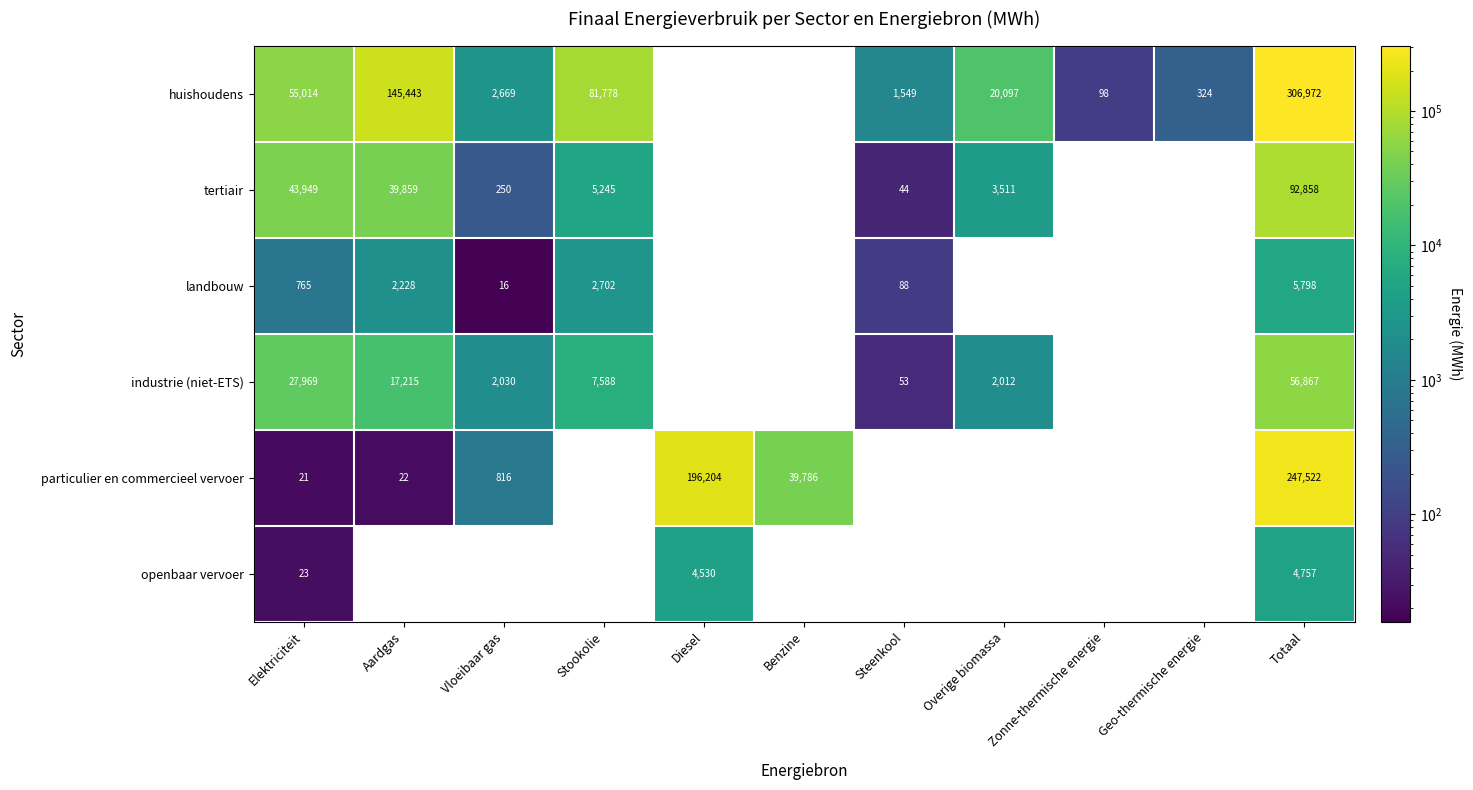

At which label does tertiair first exceed 250?

Elektriciteit